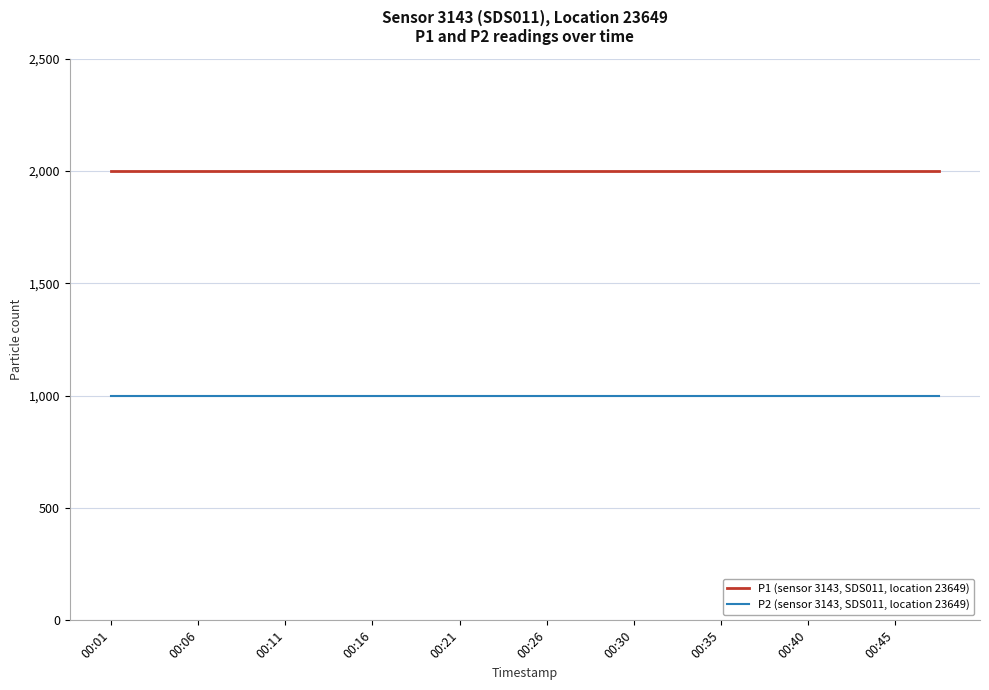

True or false: P1 (sensor 3143, SDS011, location 23649) and P2 (sensor 3143, SDS011, location 23649) cross at least once.

False